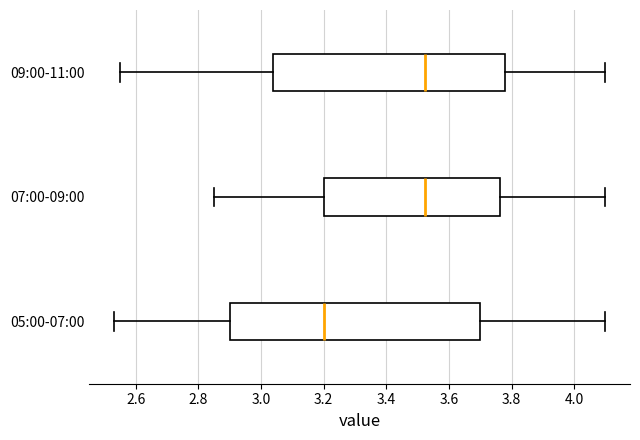

Comparing the boxes themselves (not the whiskers), which one is the widest?

05:00-07:00